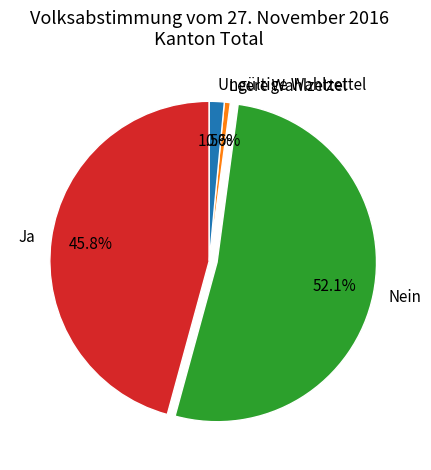

Is there a majority slice in this chart?

Yes